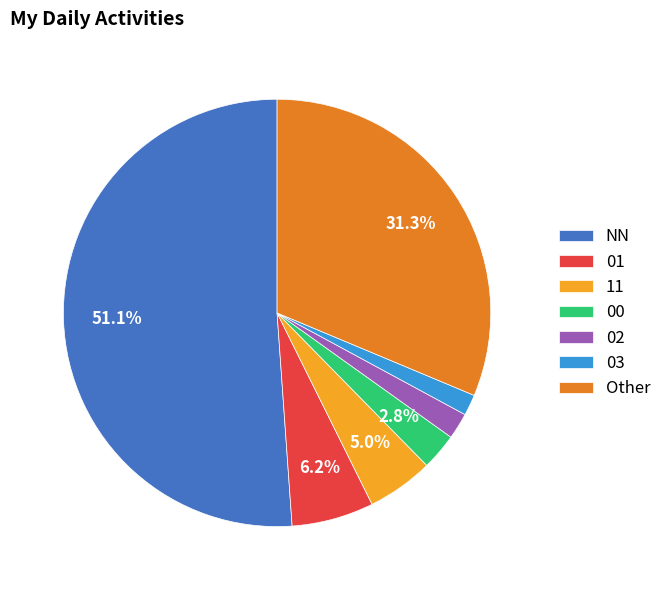

Which category has the biggest portion of the pie?

NN